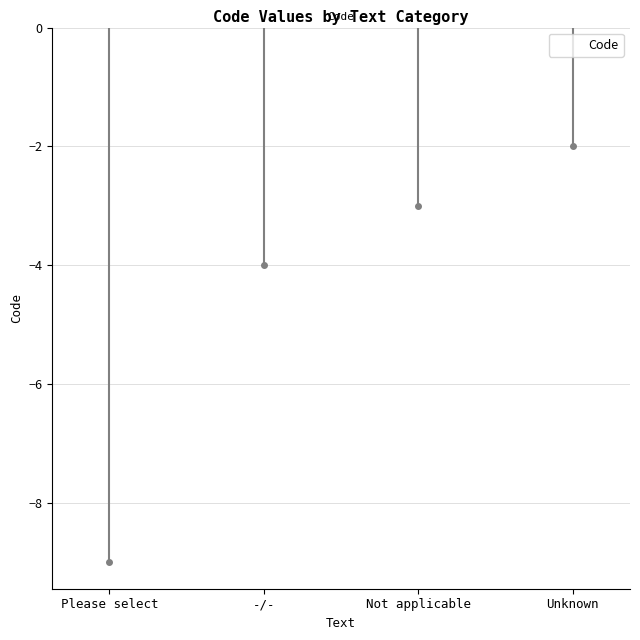

Are the bars horizontal?

No